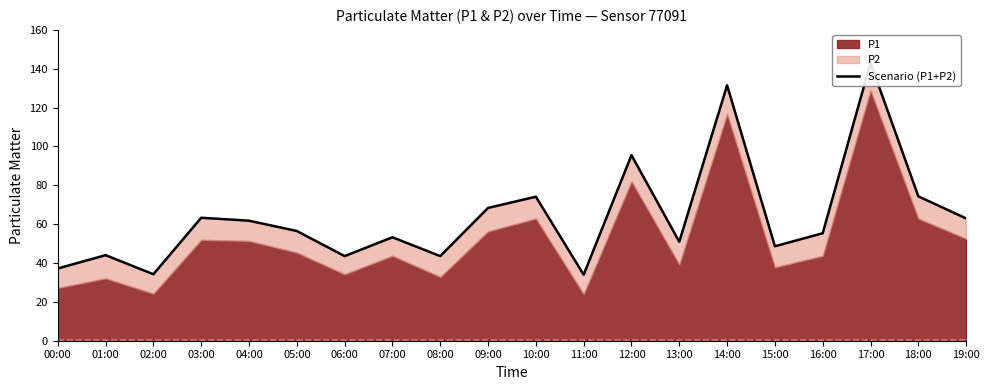

At which label is the value closest to 88?

12:00